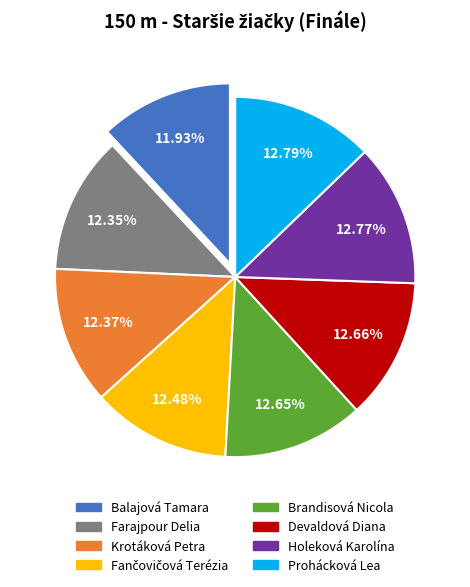

Does any single category account for the majority?

No